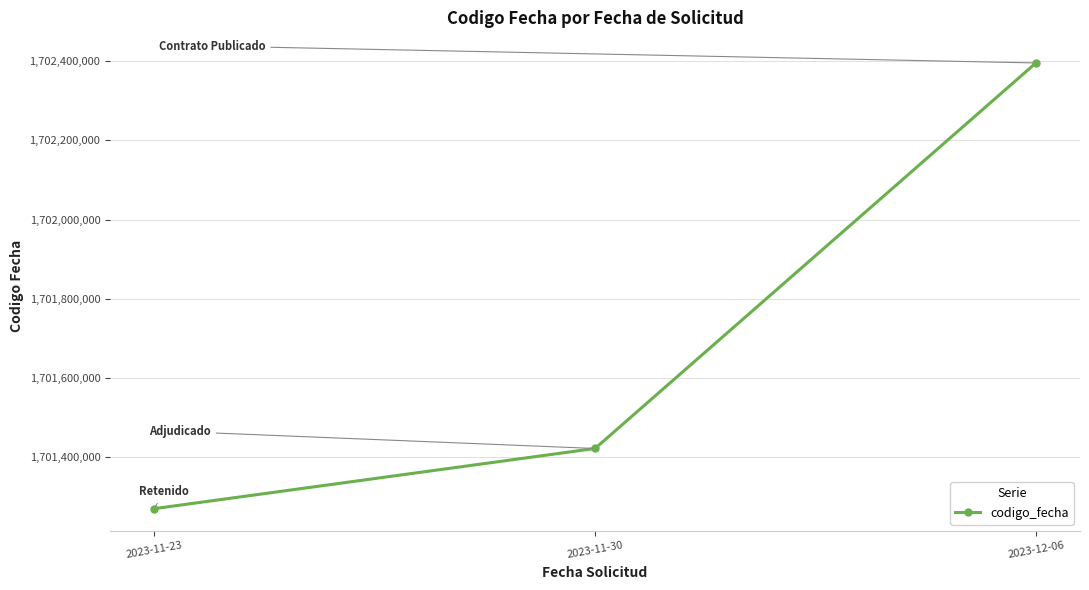

What is the label of the 3rd point from the right?

2023-11-23